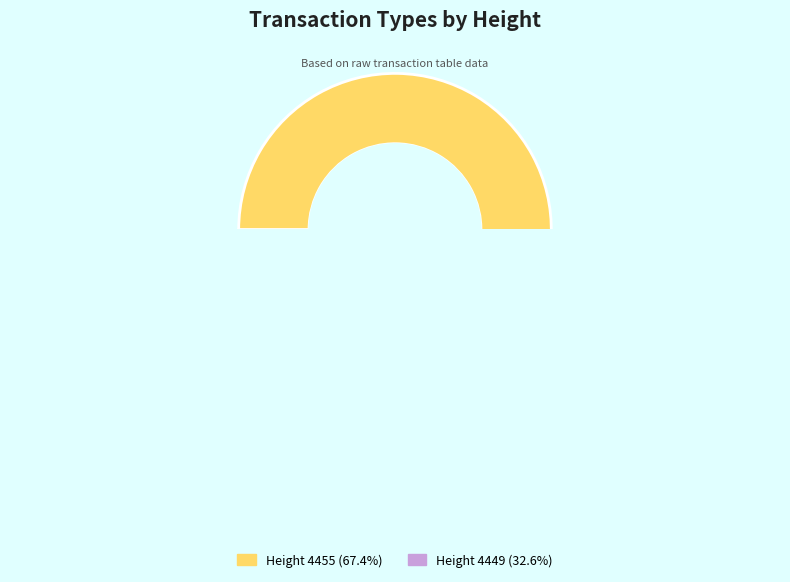

Rank the categories by value from highest to lowest.

4455, 4449